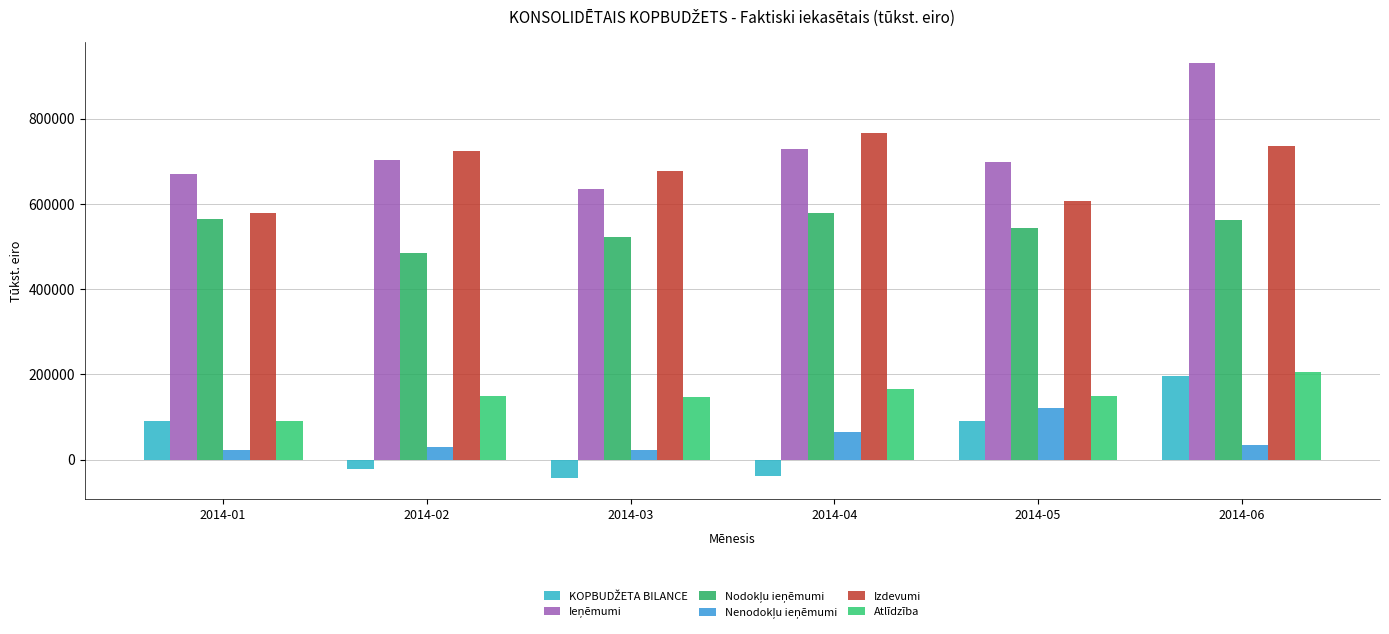

What is the average value of the Atlīdzība series?

150429.5